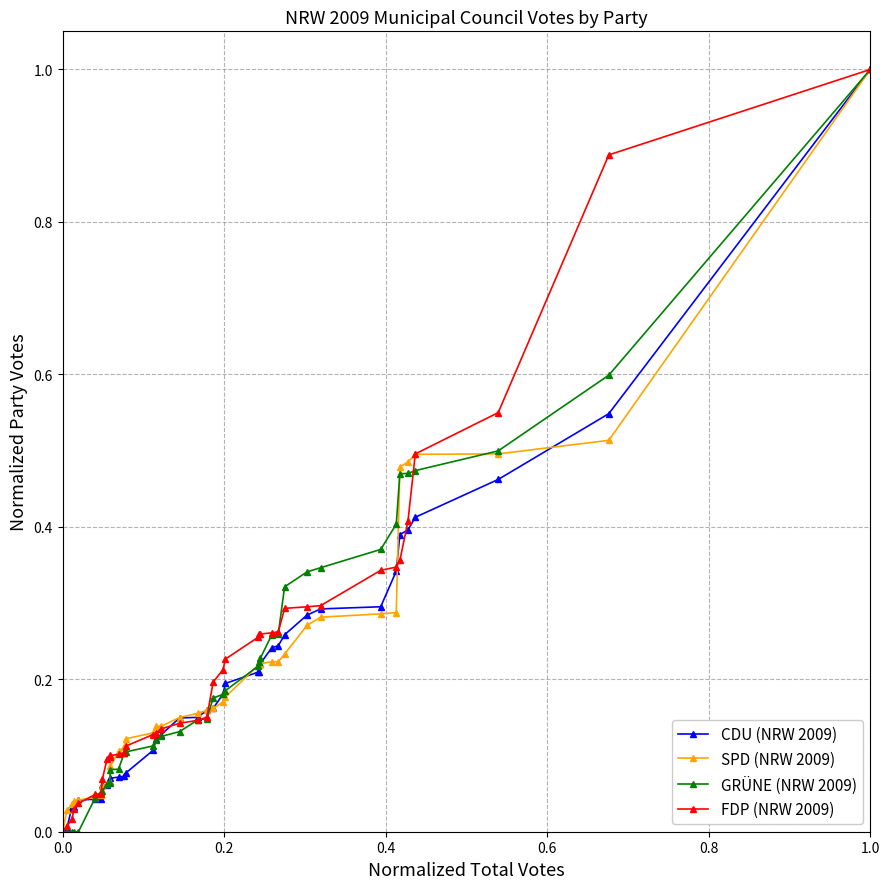

How many lines are shown in the chart?

4